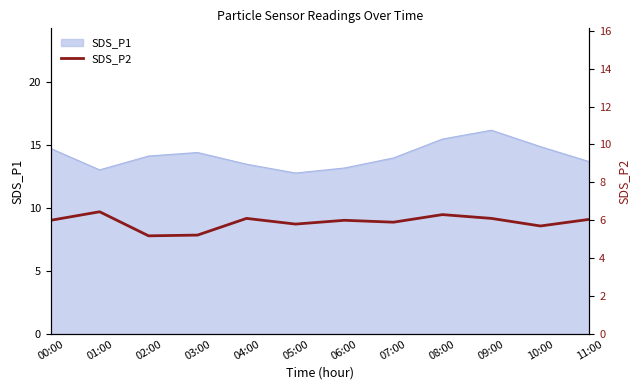

The SDS_P1 series shows 16.2 at 09:00. True or false?

True